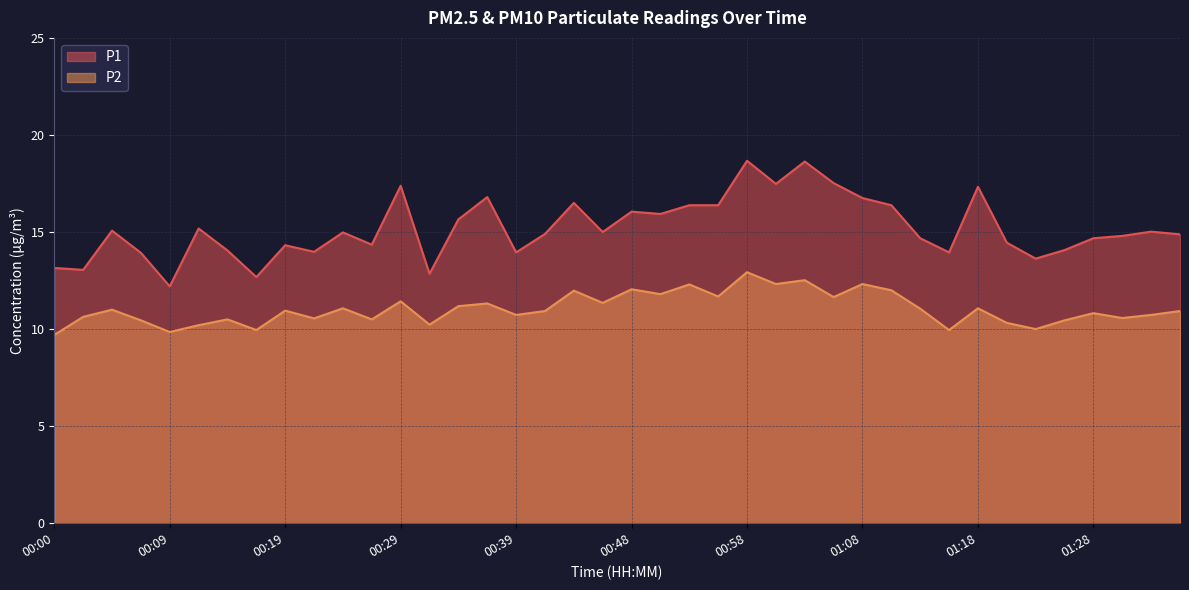

The value of P1 at 00:24 is 15.0. True or false?

True